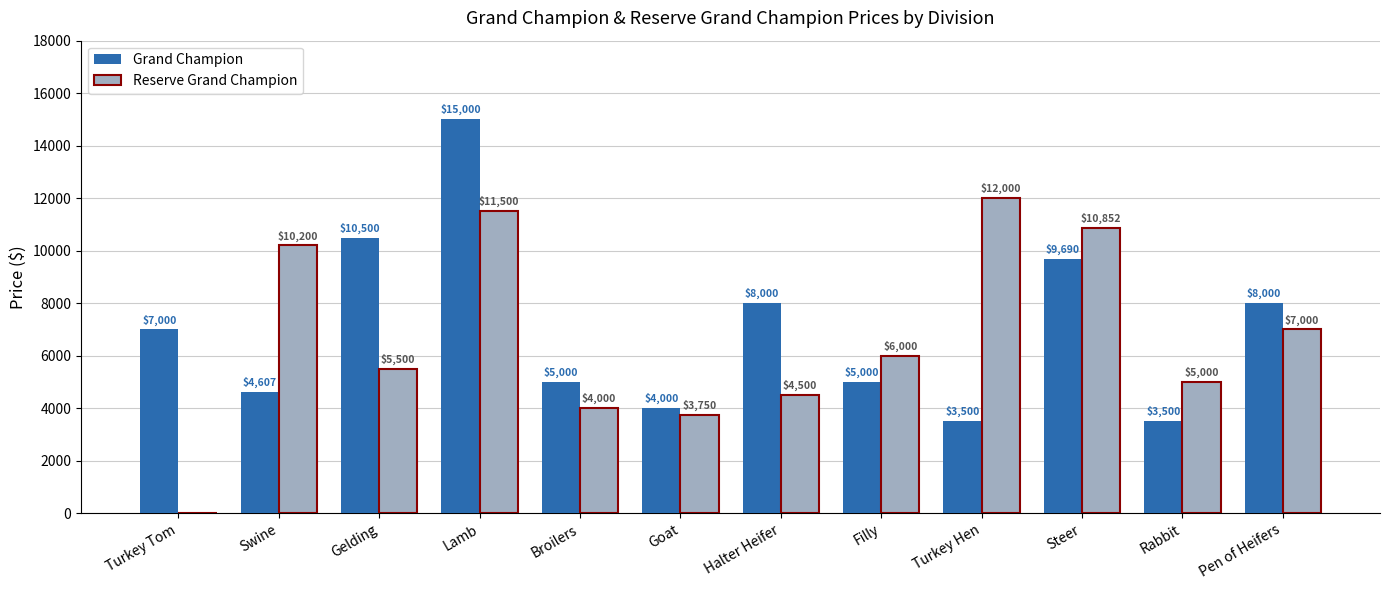

Which series changed the most between Turkey Tom and Goat?

Reserve Grand Champion